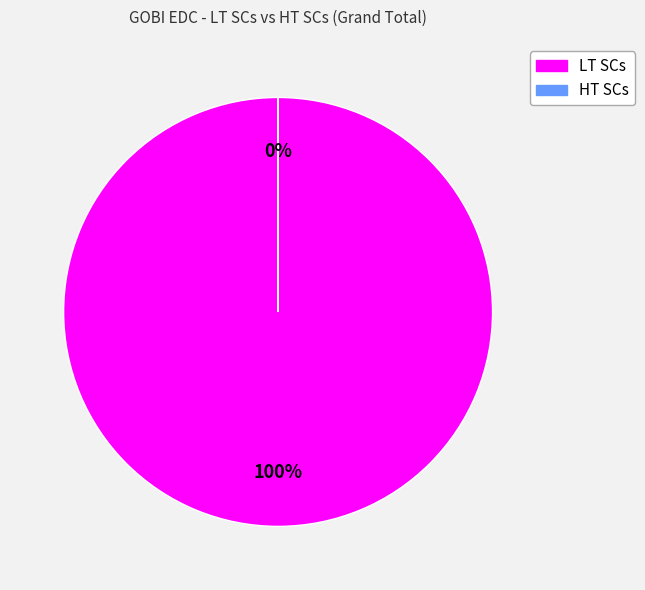

To the nearest percent, what percentage of the pie is LT SCs?

100%